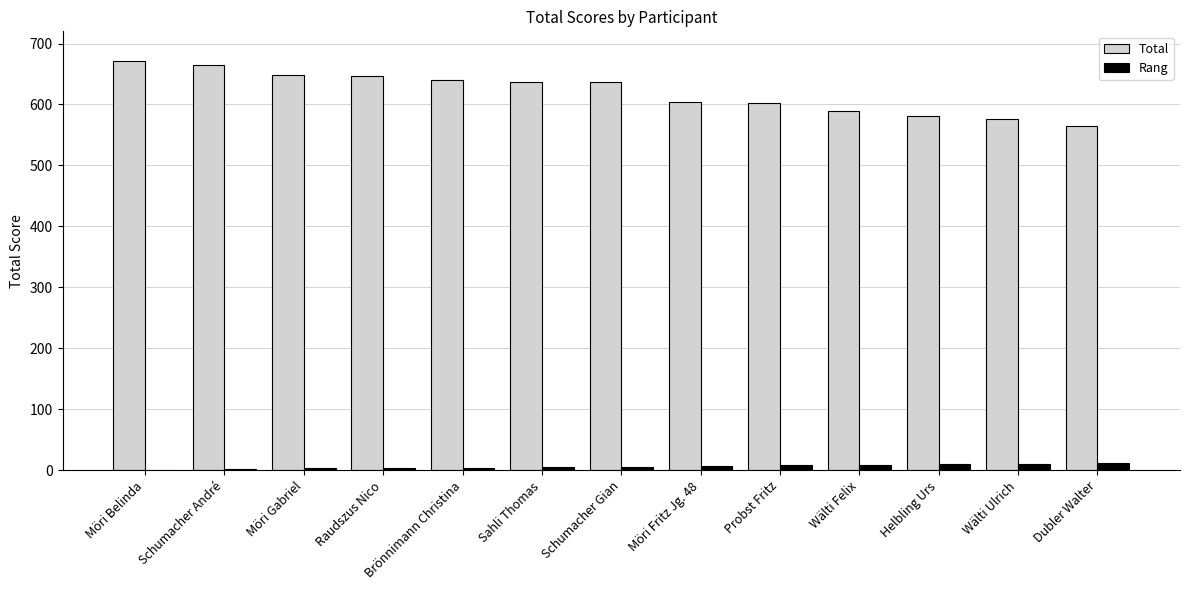

At which label does Total first exceed 637?

Möri Belinda